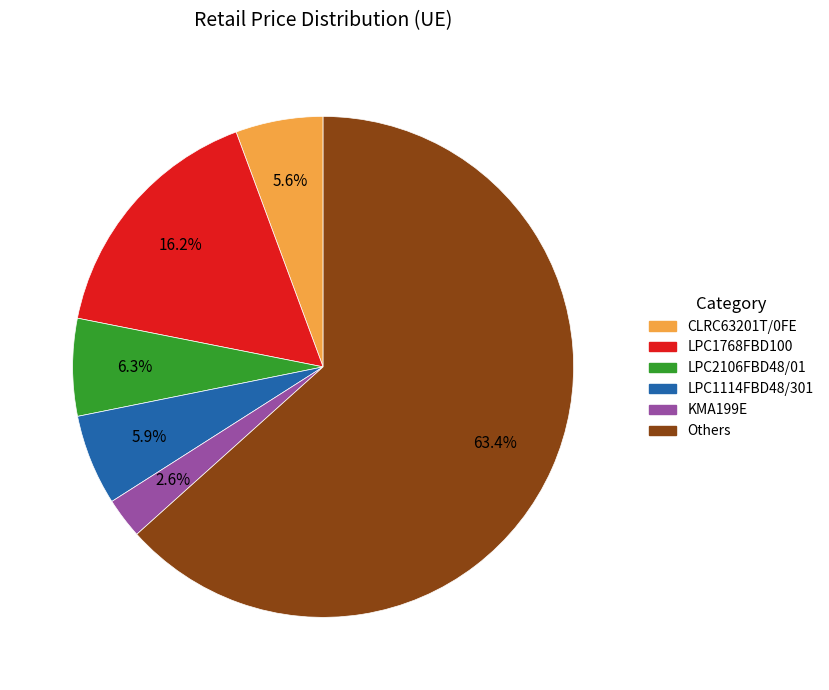

Is there a majority slice in this chart?

Yes